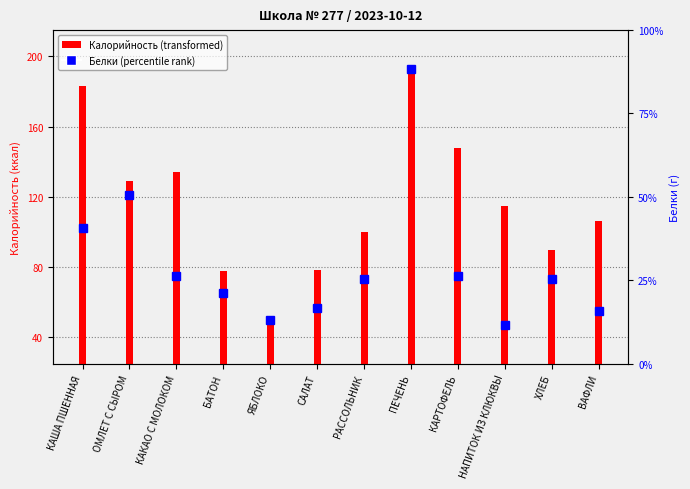

What is the label of the 6th bar from the left?

САЛАТ